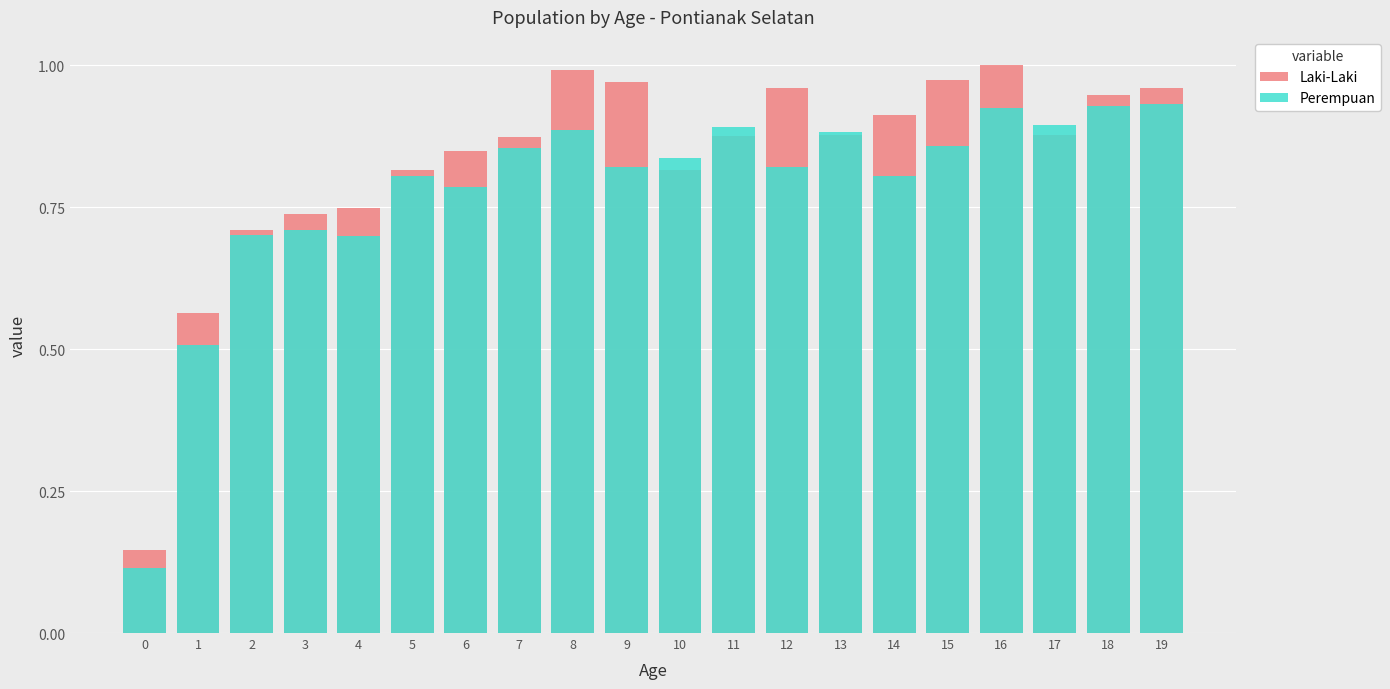

Is the value of Perempuan at 8 greater than the value of Laki-Laki at 15?

No